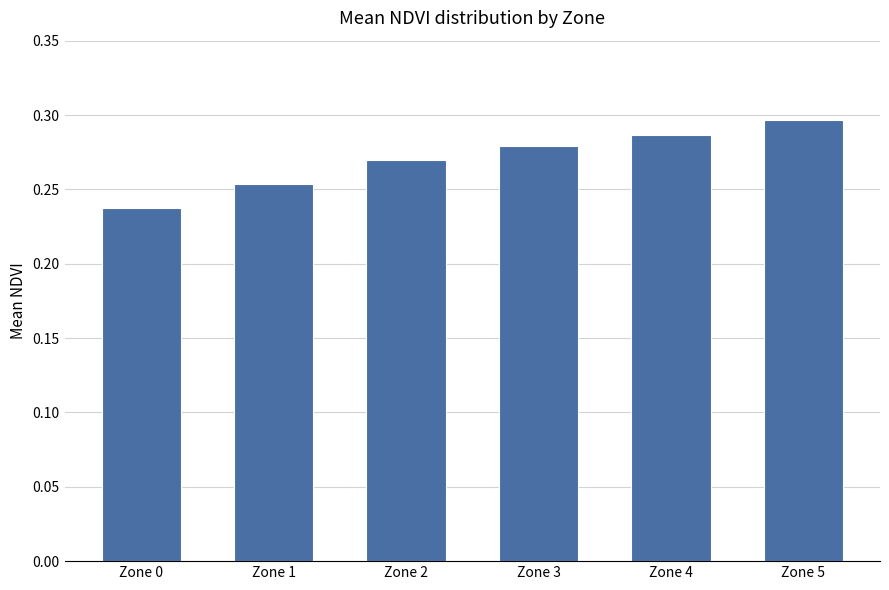

What is the sum of the values at Zone 3 and Zone 5?

0.6